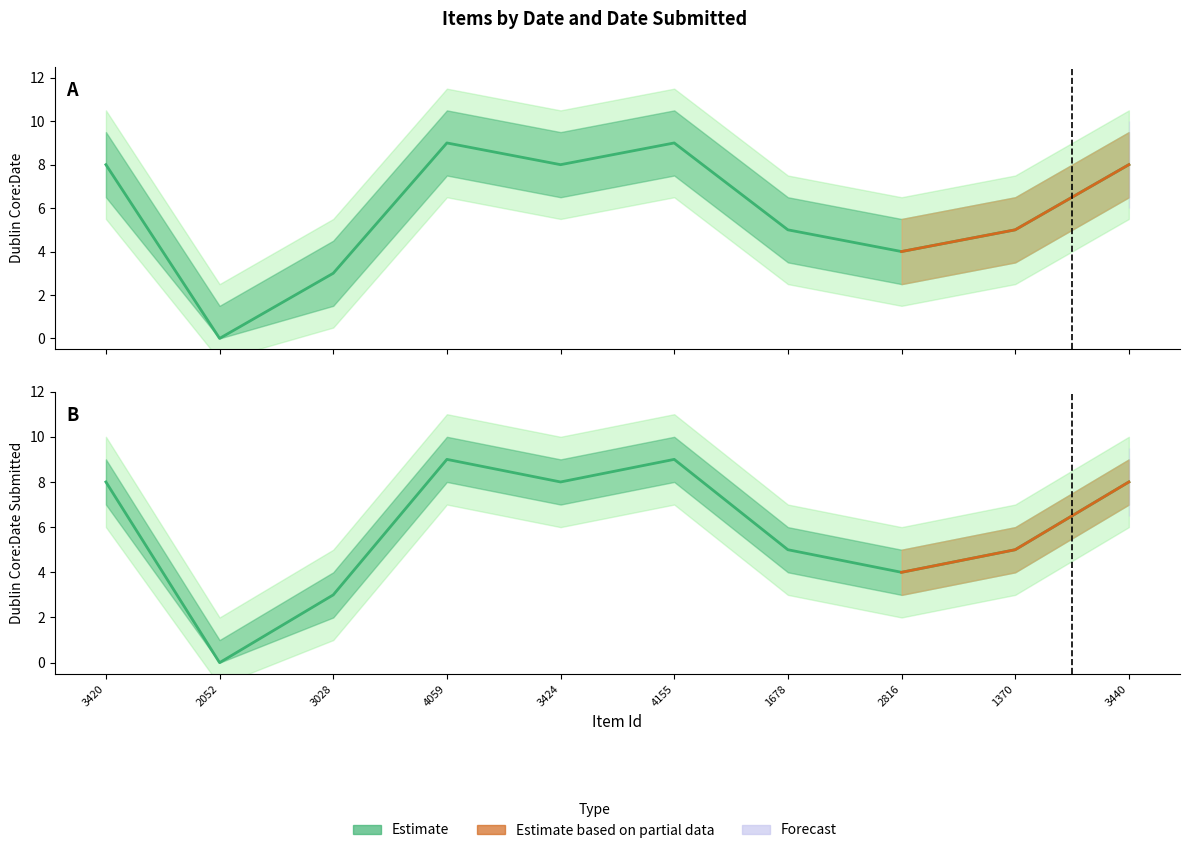

Which series has the largest total across all categories?

Dublin Core:Date